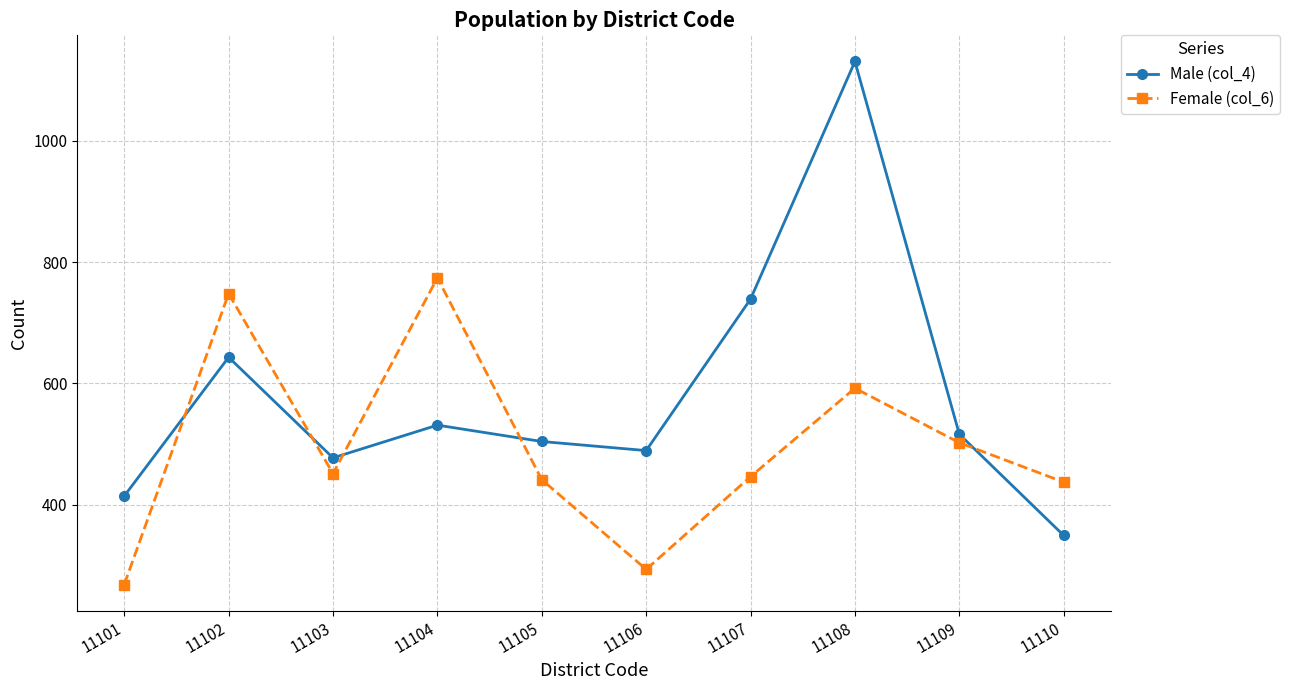

Does the chart have visible grid lines?

Yes